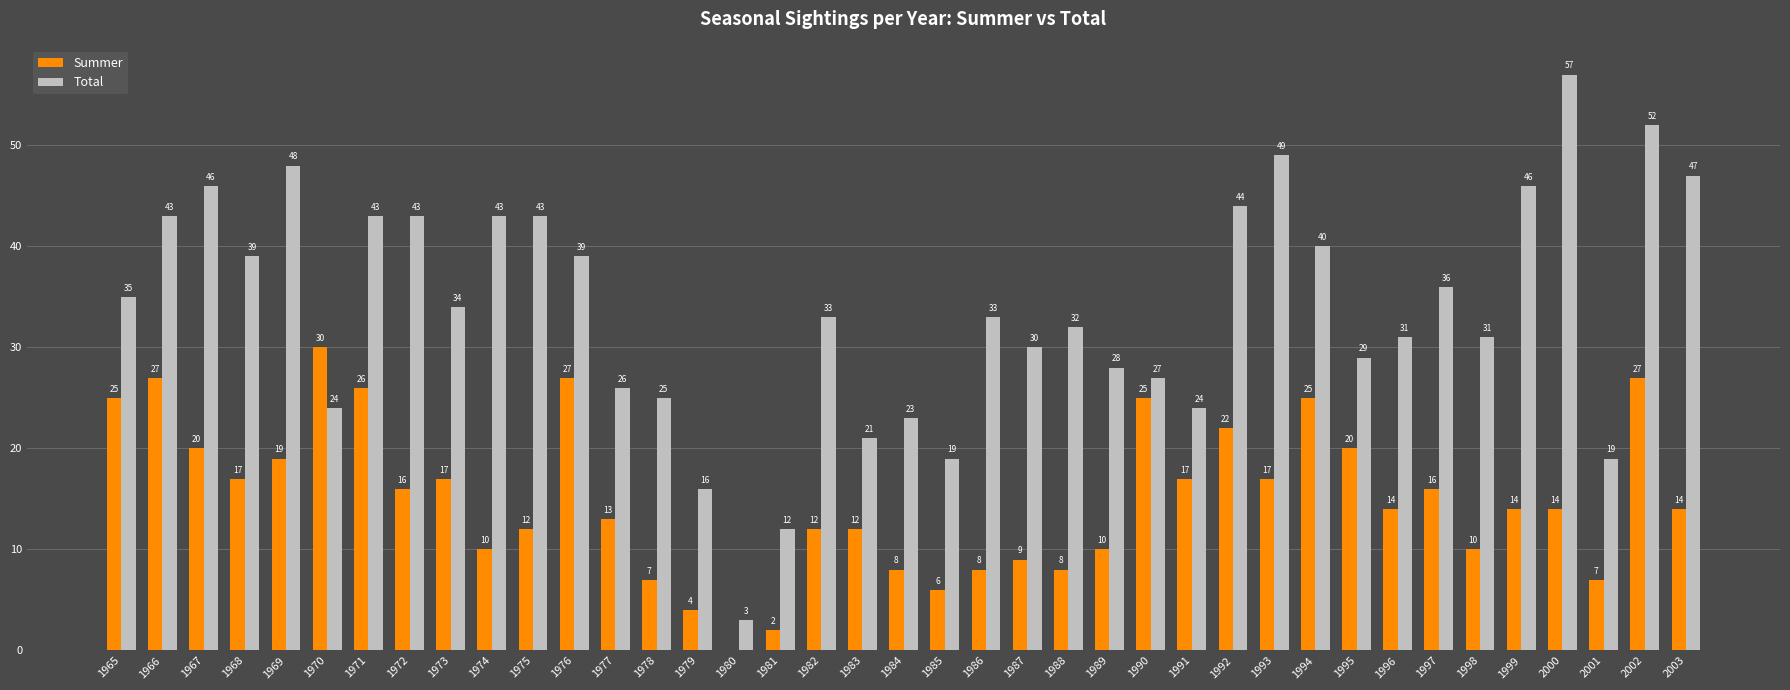

At which category is the sum across all series the highest?

2002